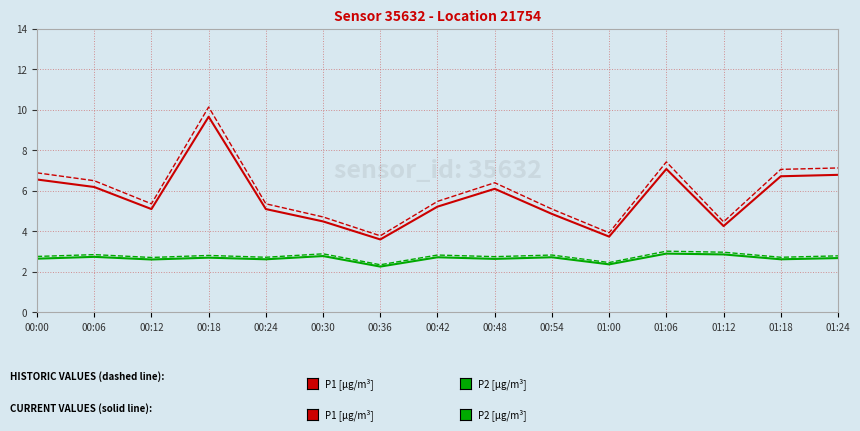

What is the difference between the highest and lowest values at 00:30?

1.9